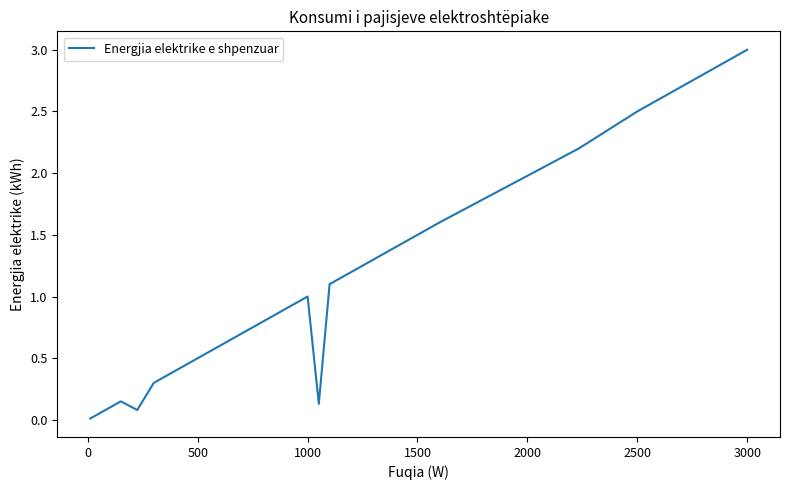

What is the difference between the maximum and minimum values?

3.0